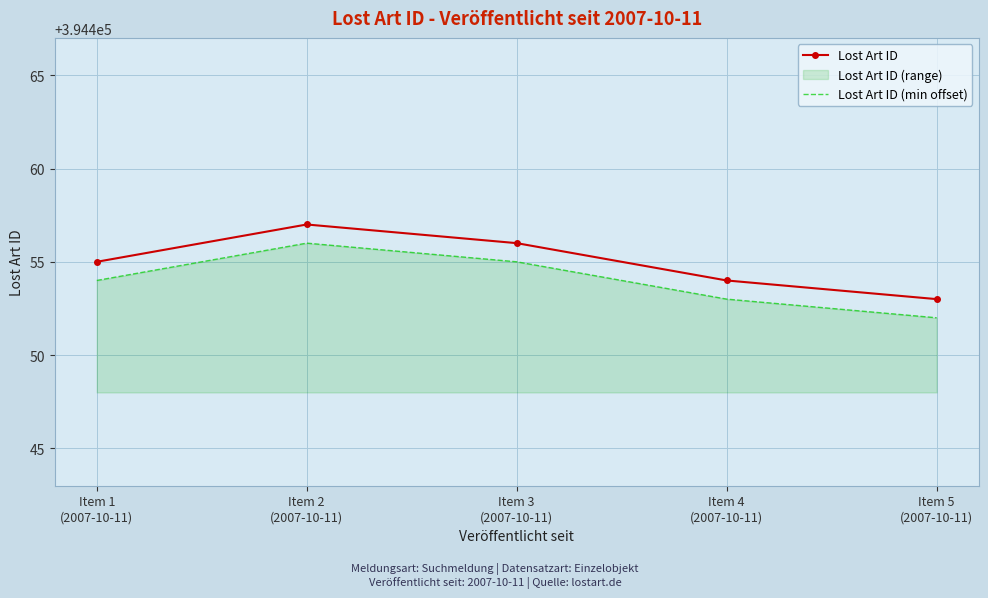

Which series changed the most between Item 3
(2007-10-11) and Item 5
(2007-10-11)?

Lost Art ID